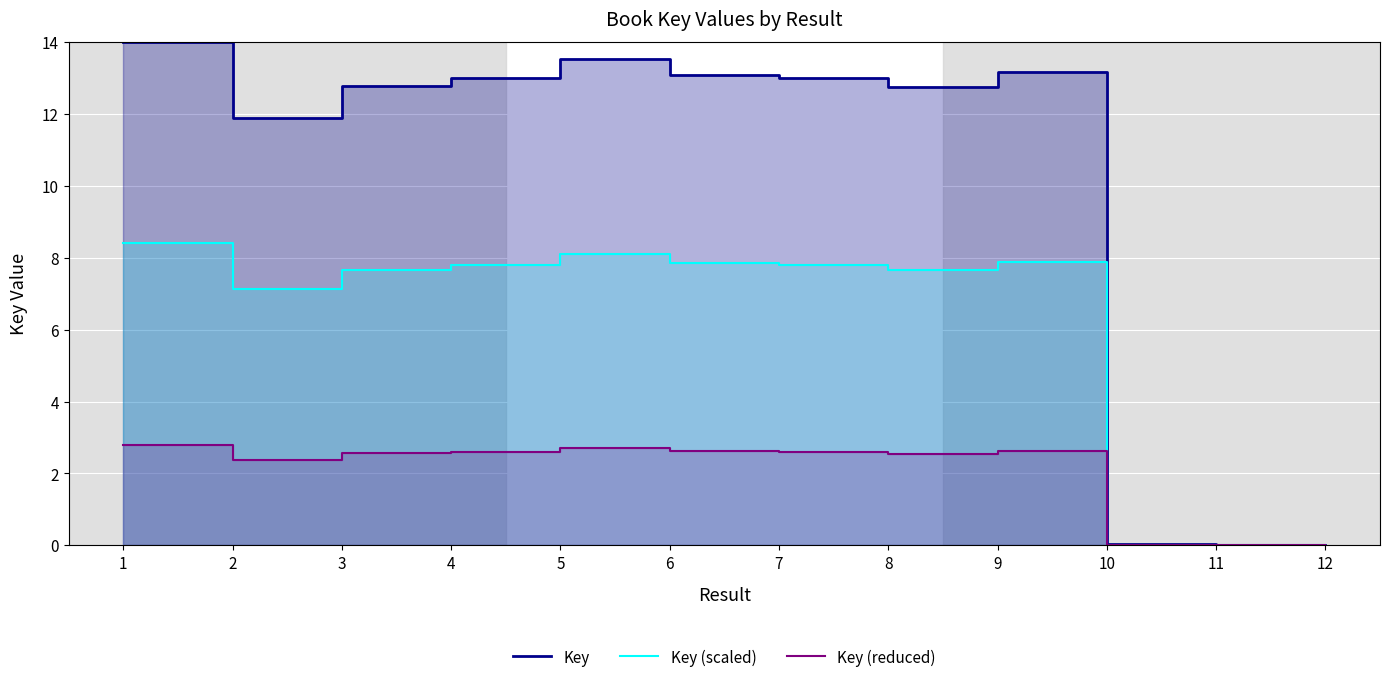

At which label does Key first exceed 12?

1